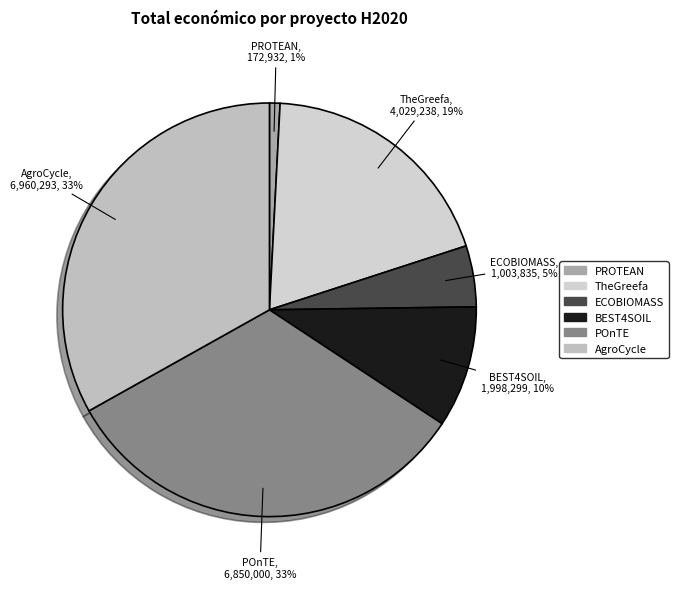

To the nearest percent, what is the combined percentage of TheGreefa and PROTEAN?

20%